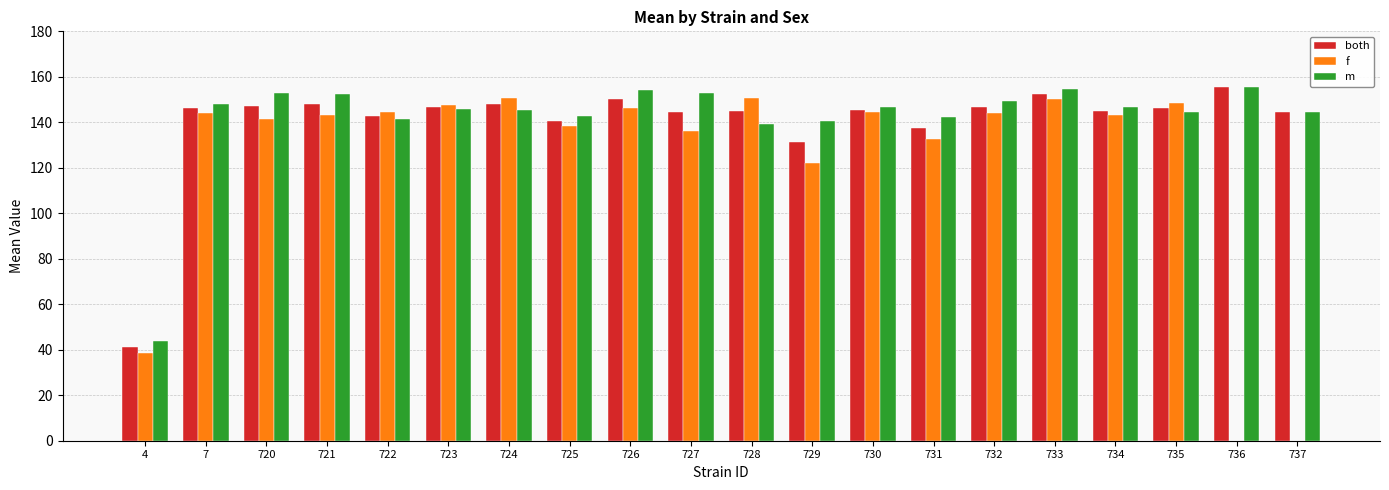

Is the value of f at 724 greater than the value of both at 728?

Yes